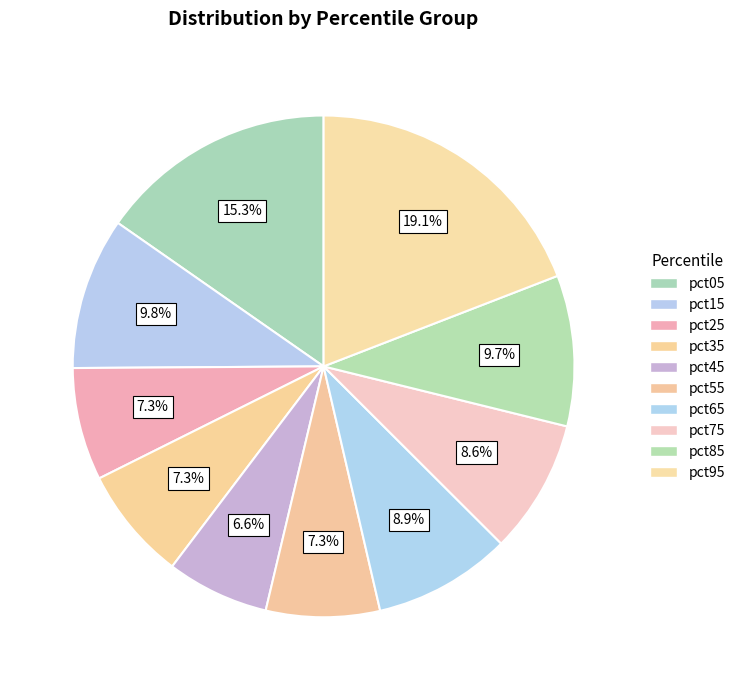

To the nearest percent, what is the difference between the pct05 and pct45 slice percentages?

9%